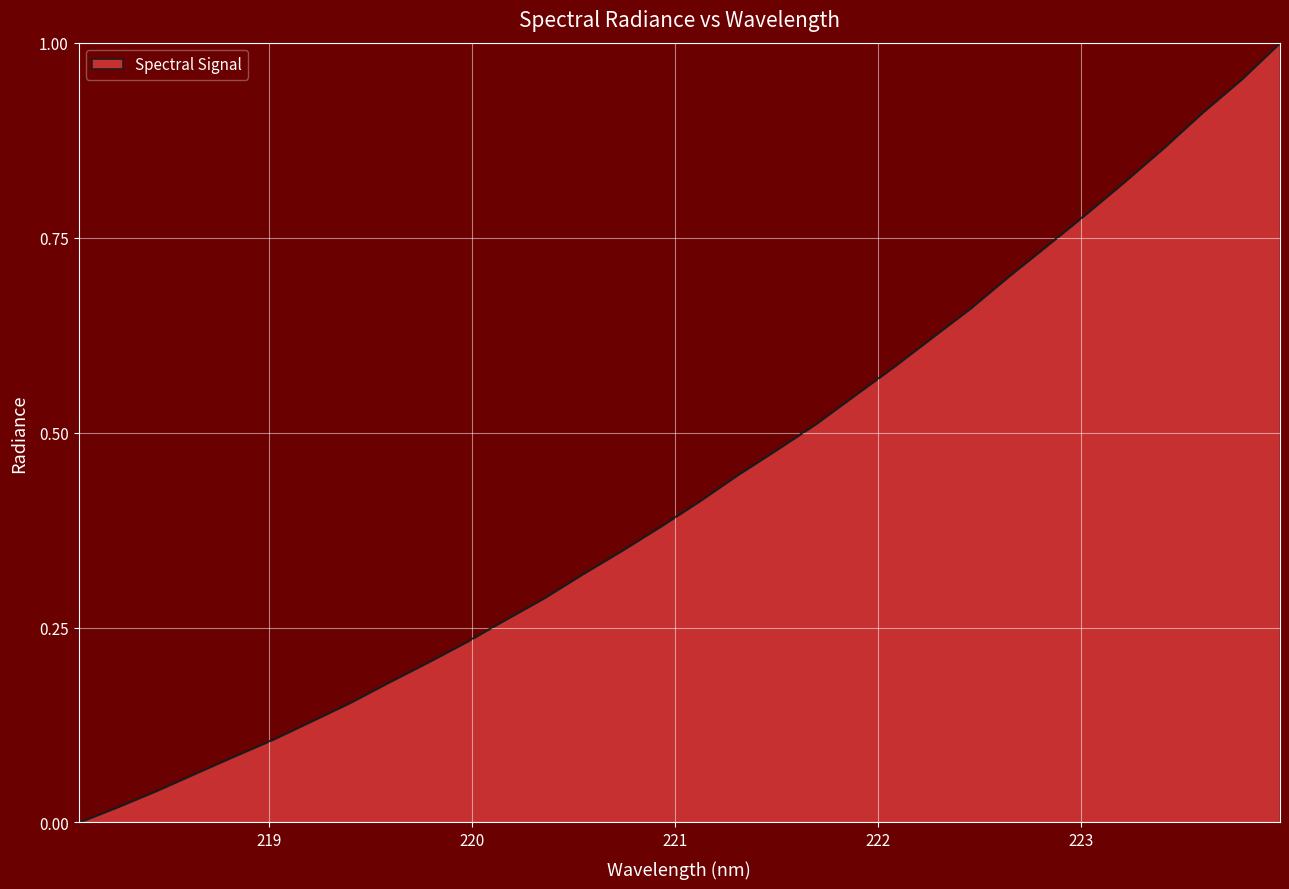

What is the label of the 21st point from the right?

220.1623